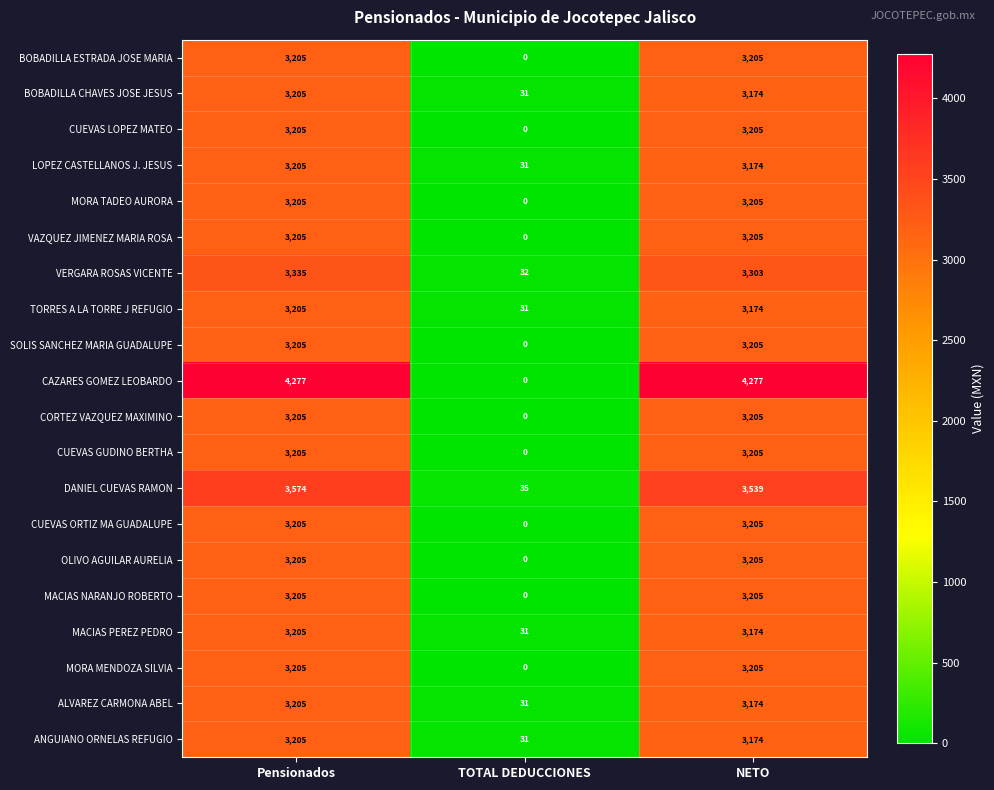

Is the value of MACIAS PEREZ PEDRO at TOTAL DEDUCCIONES greater than the value of VAZQUEZ JIMENEZ MARIA ROSA at NETO?

No